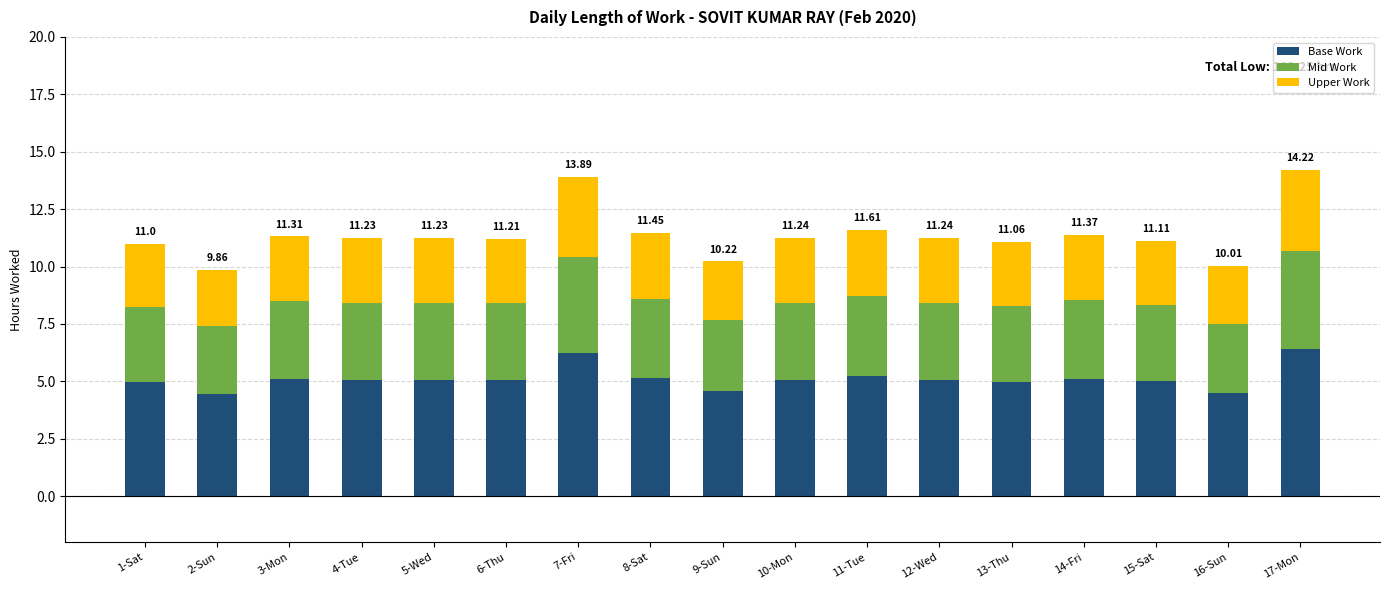

What is the difference between the maximum and minimum values in the Base Work series?

2.0